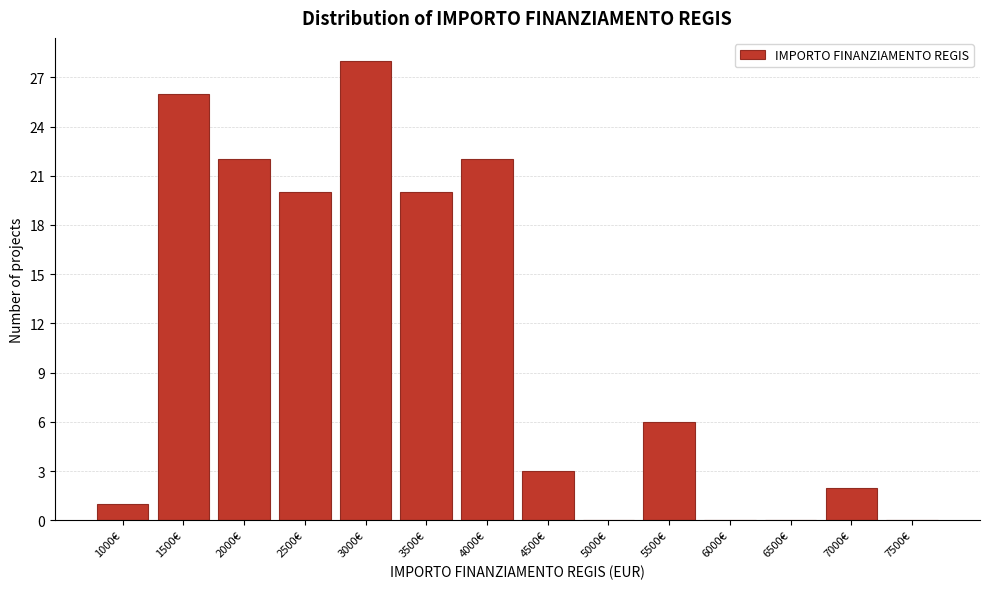

Reading left to right, extract all data points from this chart.

1000€=1	1500€=26	2000€=22	2500€=20	3000€=28	3500€=20	4000€=22	4500€=3	5000€=0	5500€=6	6000€=0	6500€=0	7000€=2	7500€=0